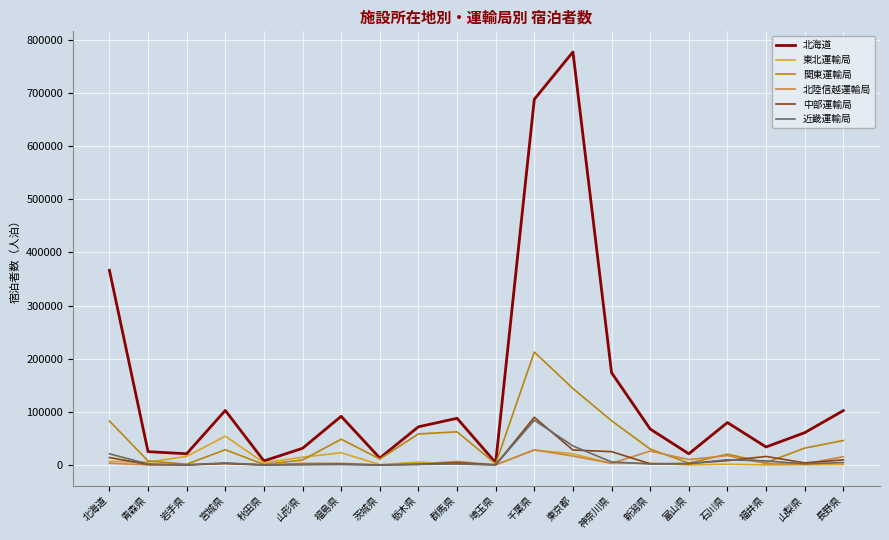

True or false: 東北運輸局 has a value of 28363 at 千葉県.

True